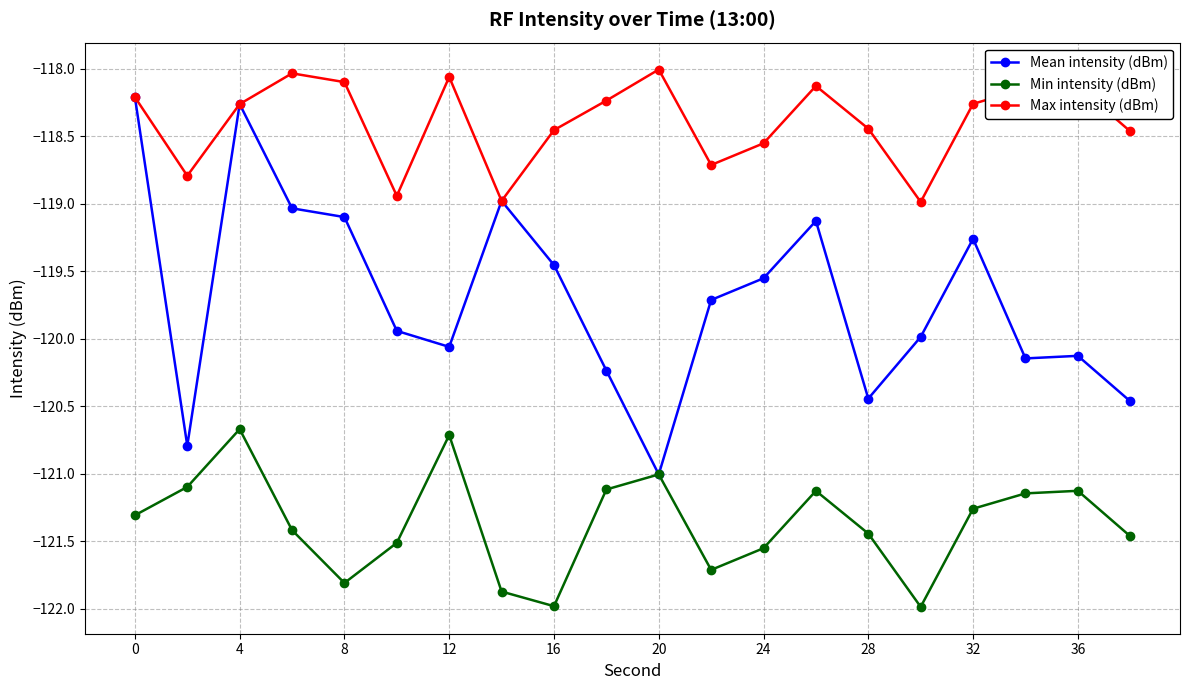

True or false: Min intensity (dBm) has more than 2 points higher than both neighbors.

True